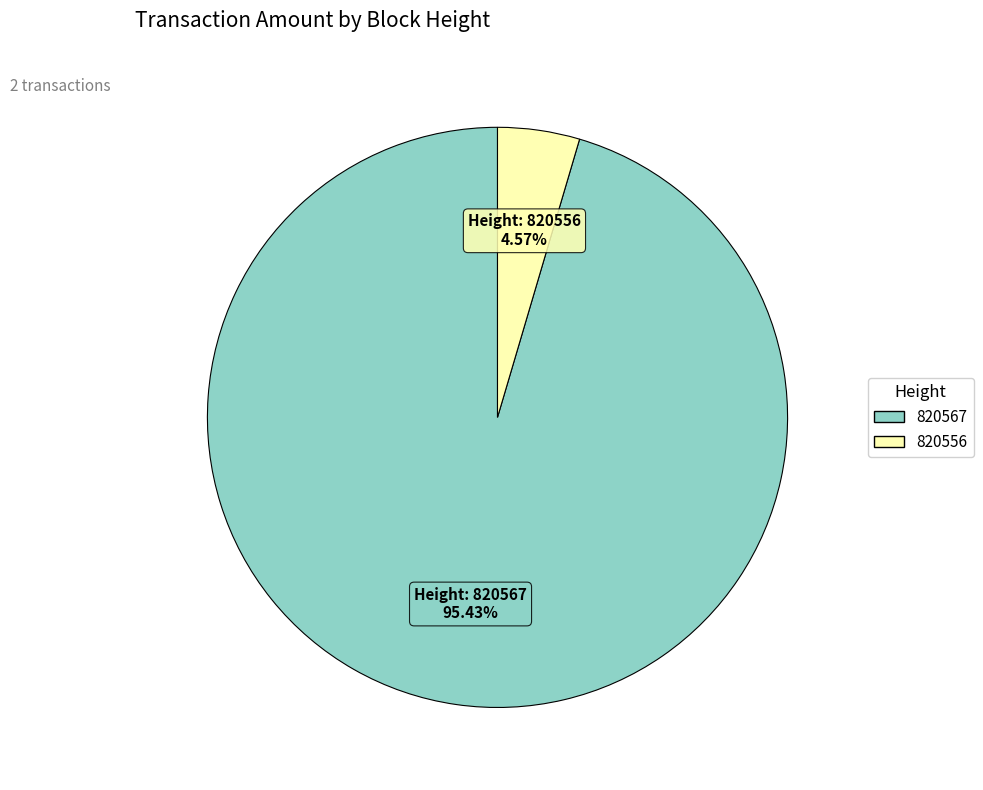

Which category has the biggest portion of the pie?

820567